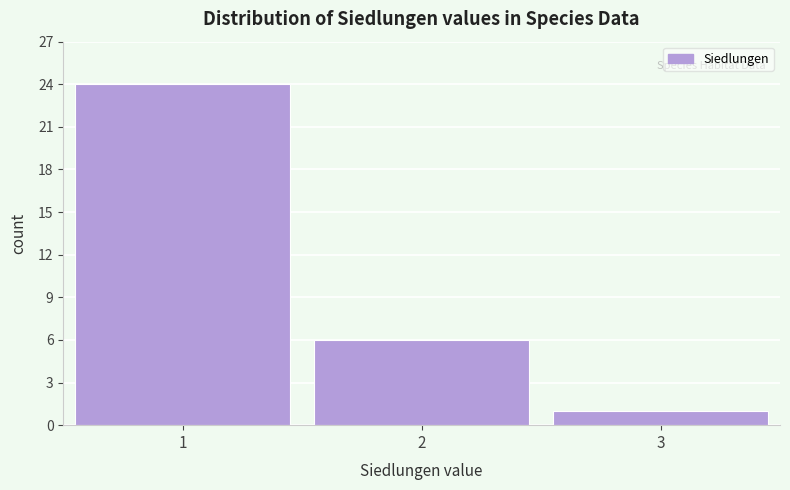

Which range on the x-axis has the tallest bar?

0.5 to 1.5